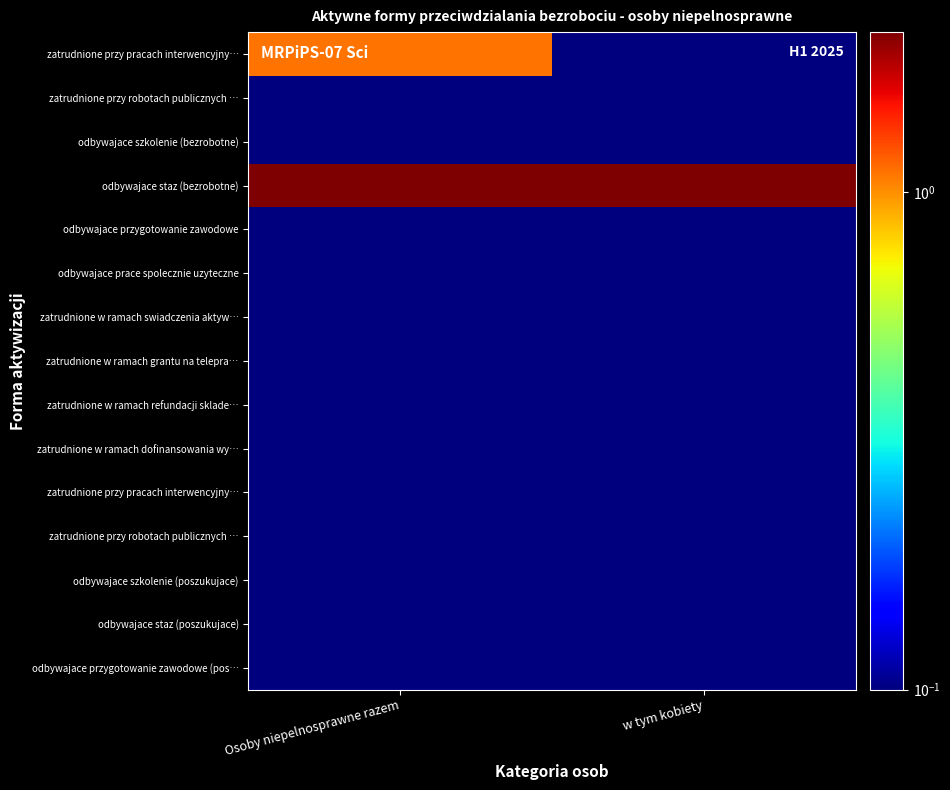

Between w tym kobiety and Osoby niepelnosprawne razem, which is larger?

Osoby niepelnosprawne razem